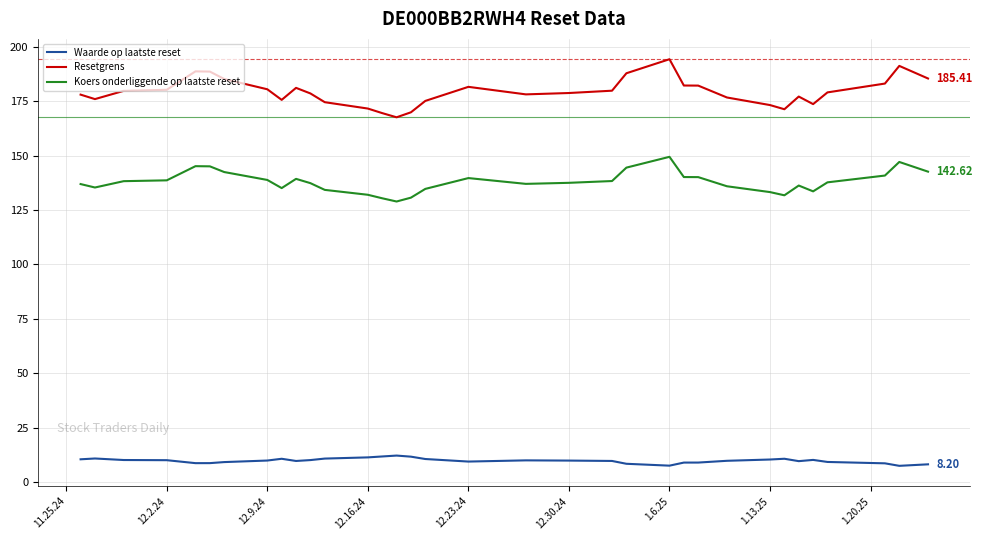

True or false: Koers onderliggende op laatste reset and Waarde op laatste reset cross at least once.

False